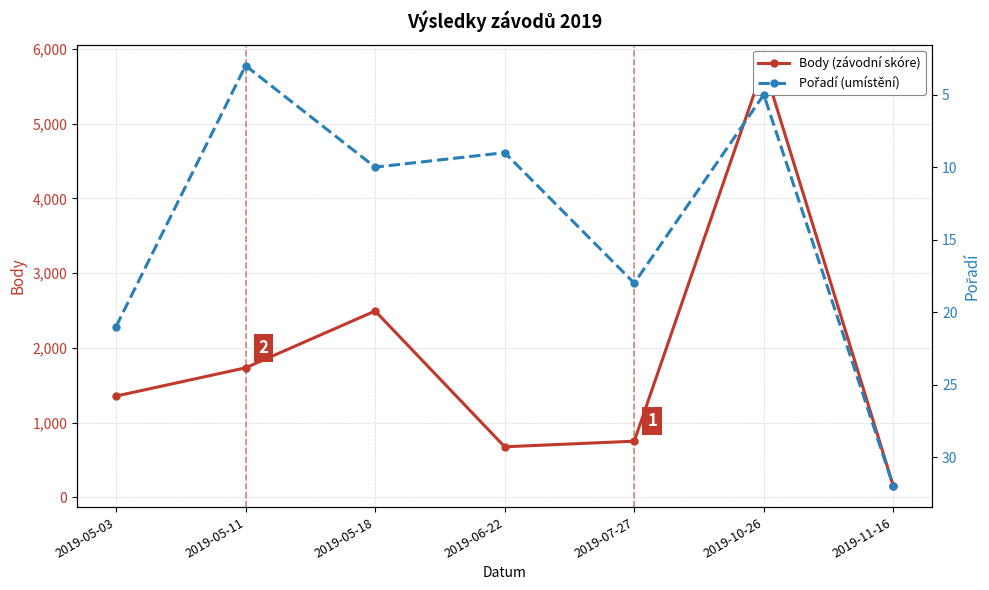

Reading left to right, transcribe all the data shown in this chart.

Body: 2019-05-03=1356	2019-05-11=1734	2019-05-18=2494	2019-06-22=678	2019-07-27=753	2019-10-26=5775	2019-11-16=152
Pořadí: 2019-05-03=21	2019-05-11=3	2019-05-18=10	2019-06-22=9	2019-07-27=18	2019-10-26=5	2019-11-16=32